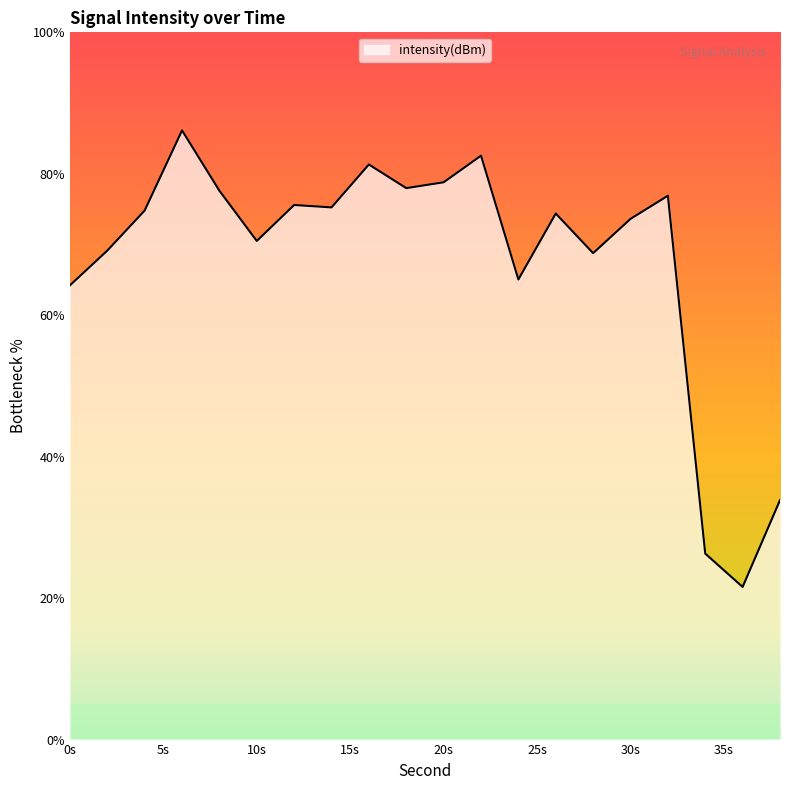

What is the difference between the maximum and minimum values?

64.6